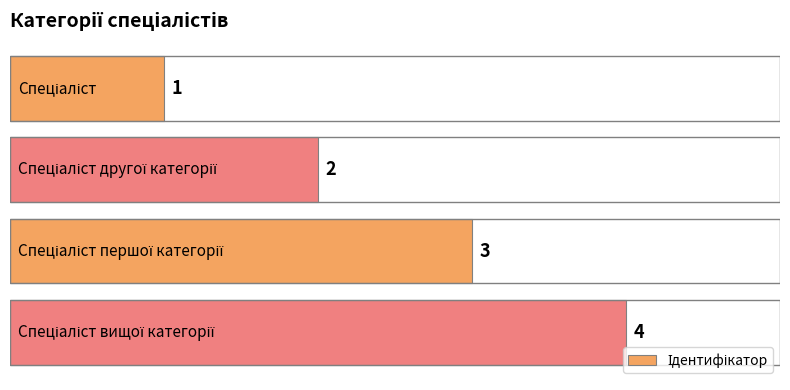

What is the greatest value displayed?

4